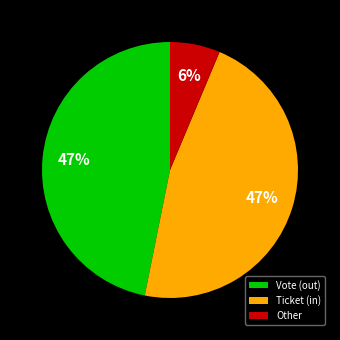

Approximately how many times larger is the value at Vote (out) compared to Ticket (in)?

1.0